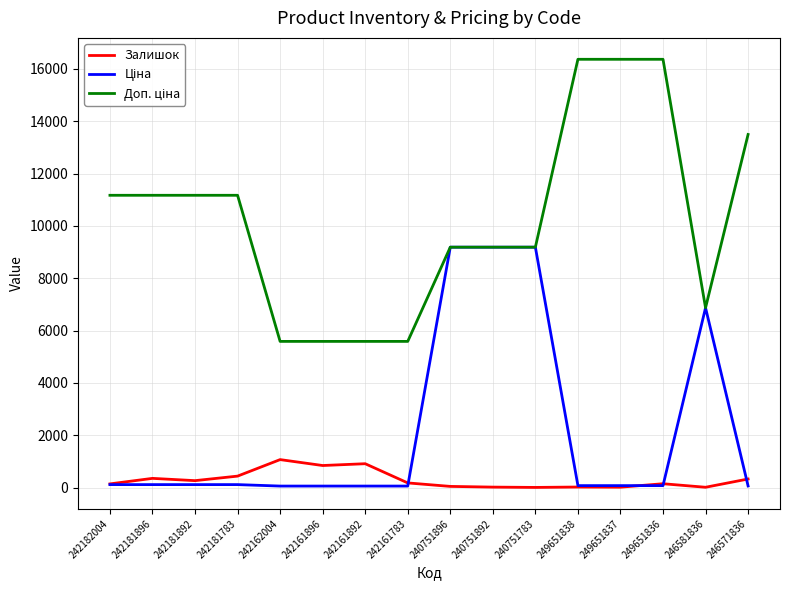

Does the chart have visible grid lines?

Yes